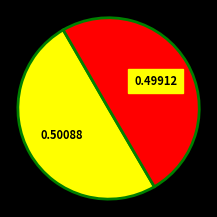

To the nearest percent, what is the average slice percentage?

50%